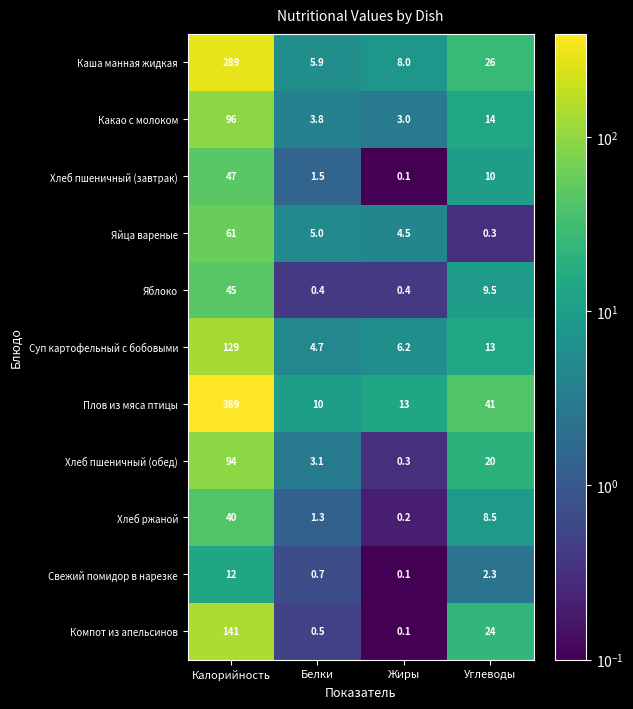

What is the sum of the Хлеб ржаной values at Углеводы and Белки?

9.8